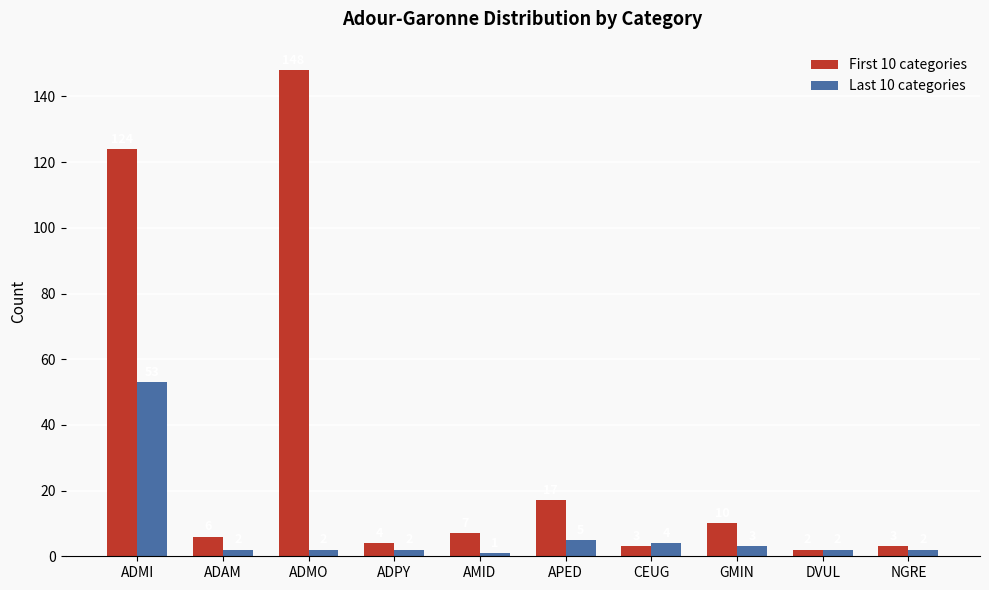

At which category is the sum across all series the highest?

ADMI